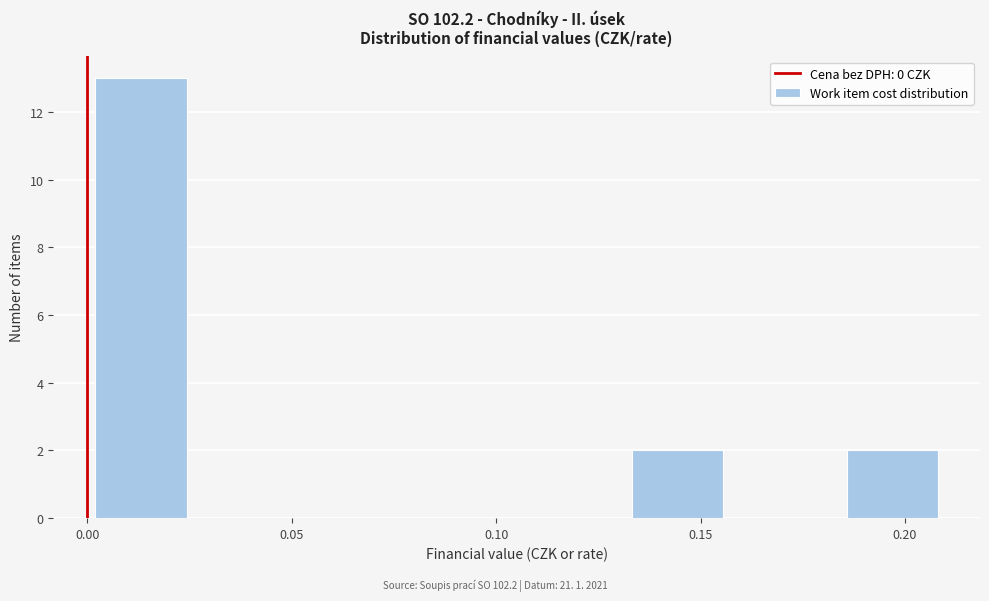

How tall is the bar that spans 0.000 to 0.025 on the x-axis? Neither the bar edges nor the heights are printed on the chart, so give them approximately, as read against the axes.

13